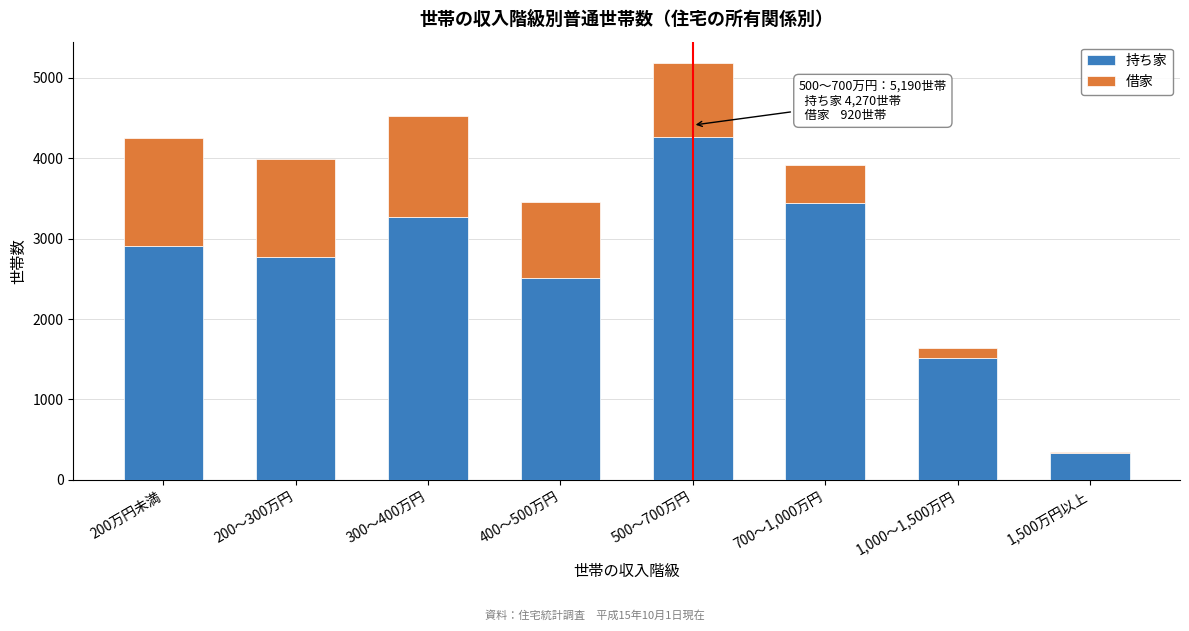

Reading left to right, list the values for the 持ち家 series.

2910	2770	3270	2510	4270	3440	1510	330